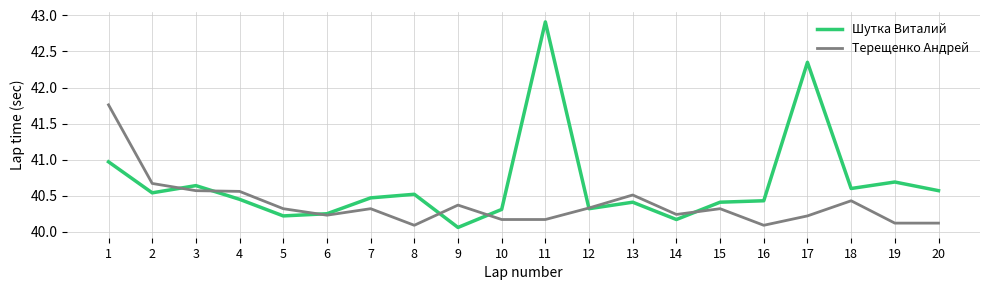

What is the difference between the highest and lowest values at 11?

2.7